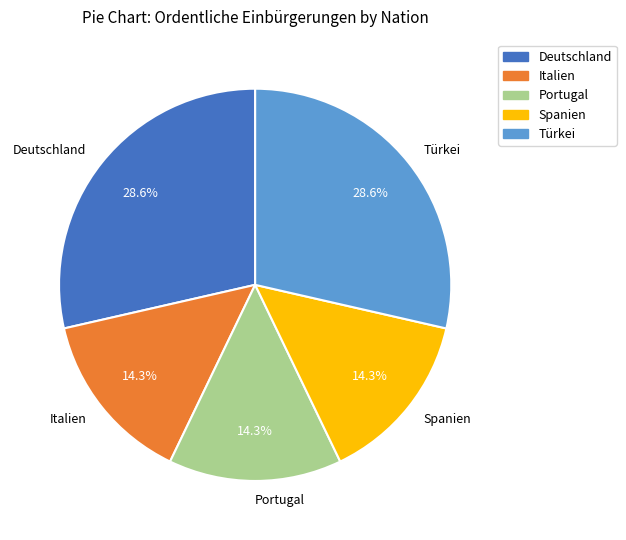

Which has a higher value, Spanien or Türkei?

Türkei